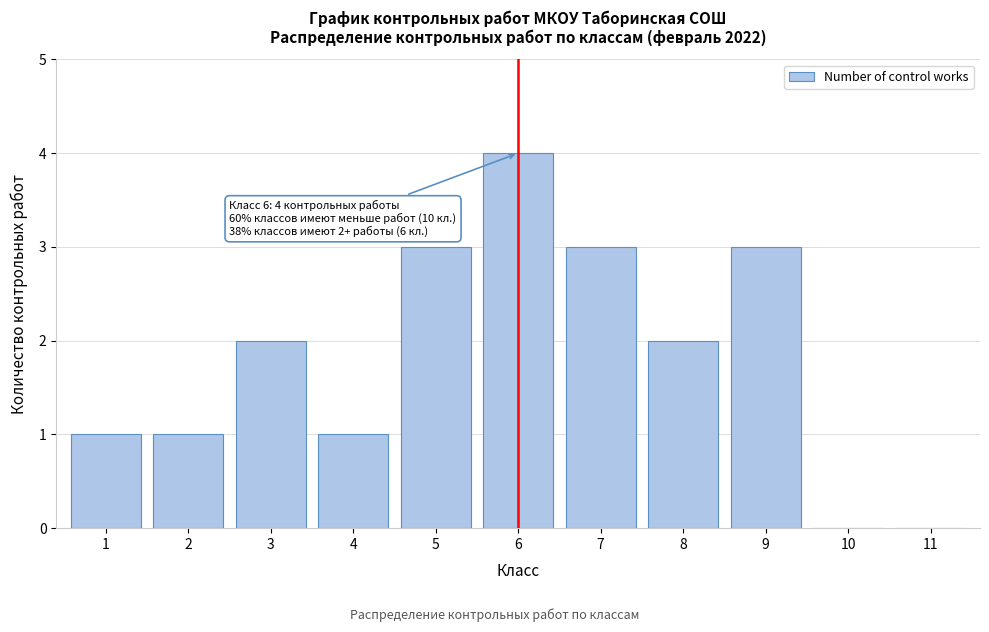

Reading right to left, transcribe all the data shown in this chart.

11=0	10=0	9=3	8=2	7=3	6=4	5=3	4=1	3=2	2=1	1=1